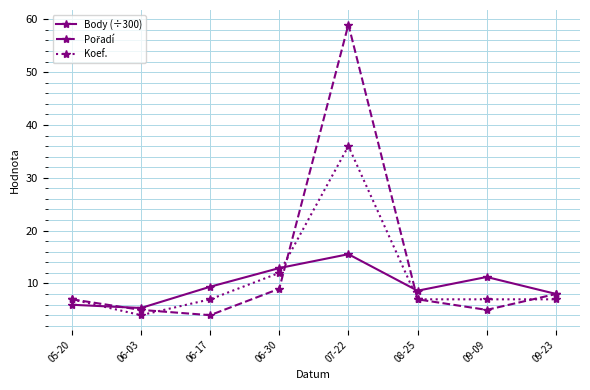

The value of Koef. at 08-25 is 10.6. True or false?

False